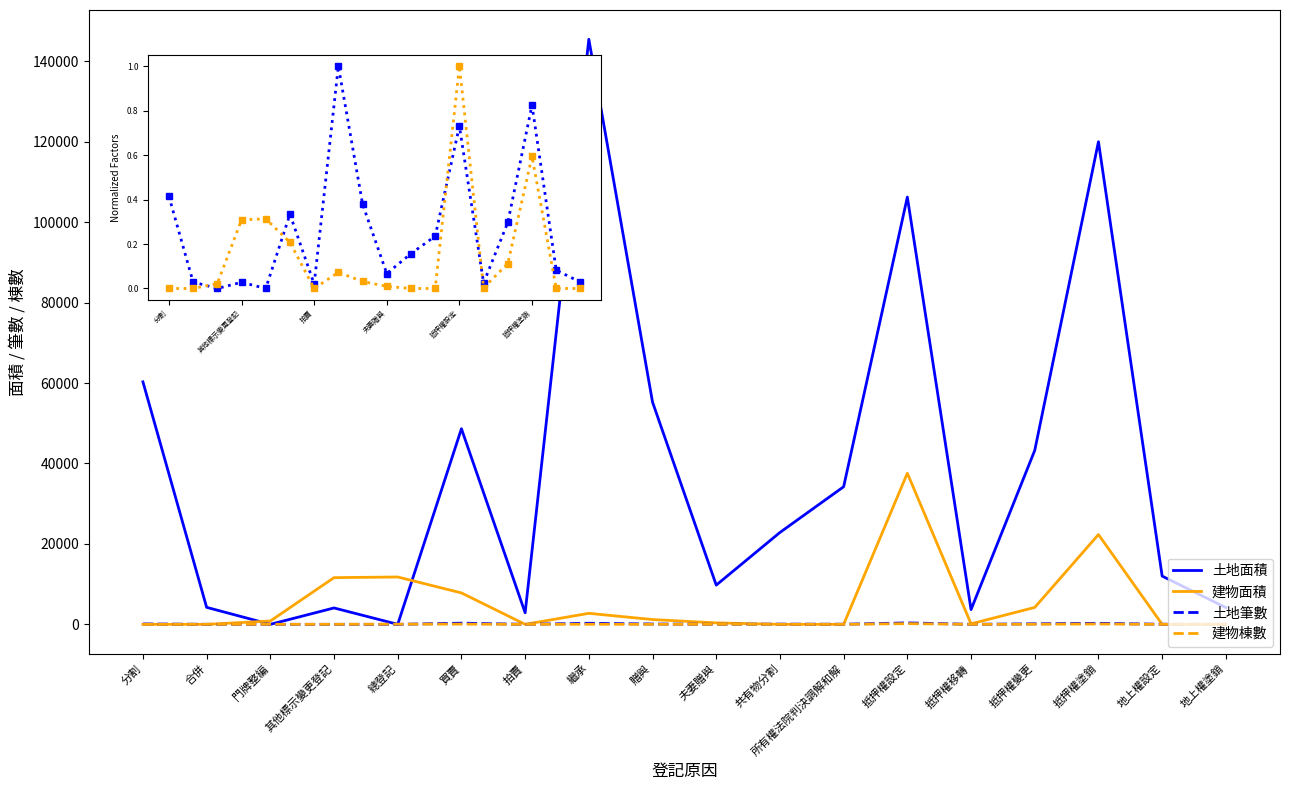

Which series has the widest spread of values?

土地面積